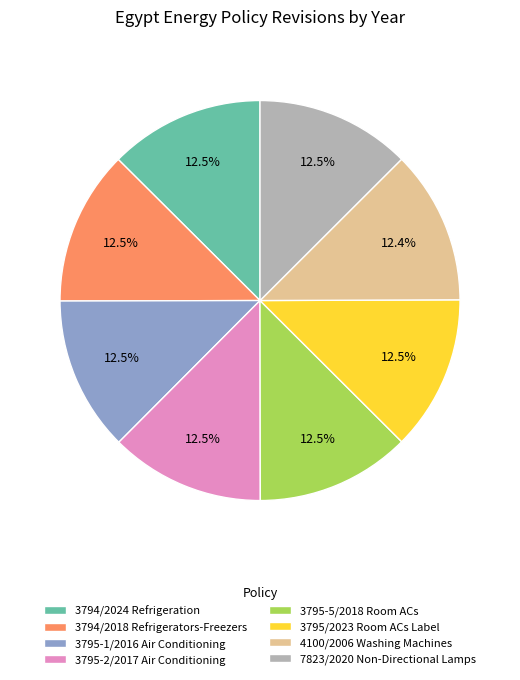

Does any single category account for the majority?

No